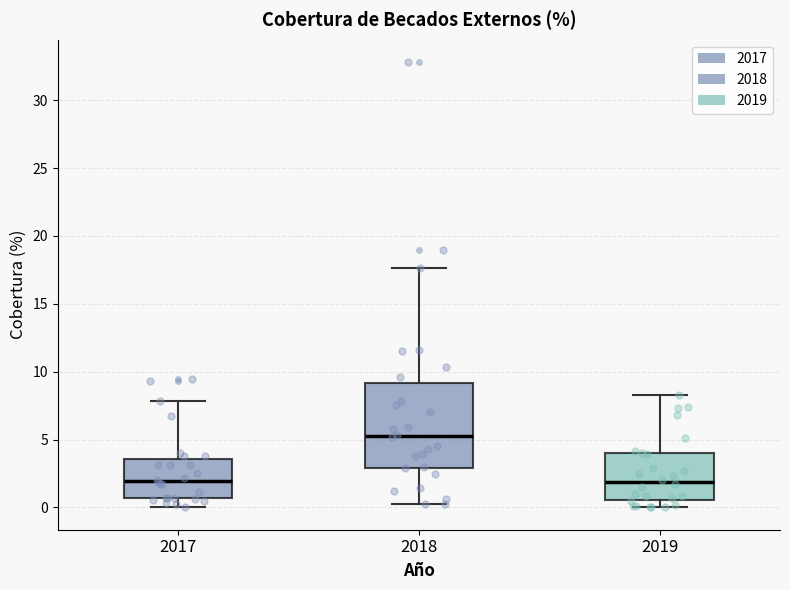

Which box is the tallest, from its lower edge to its upper edge?

2018